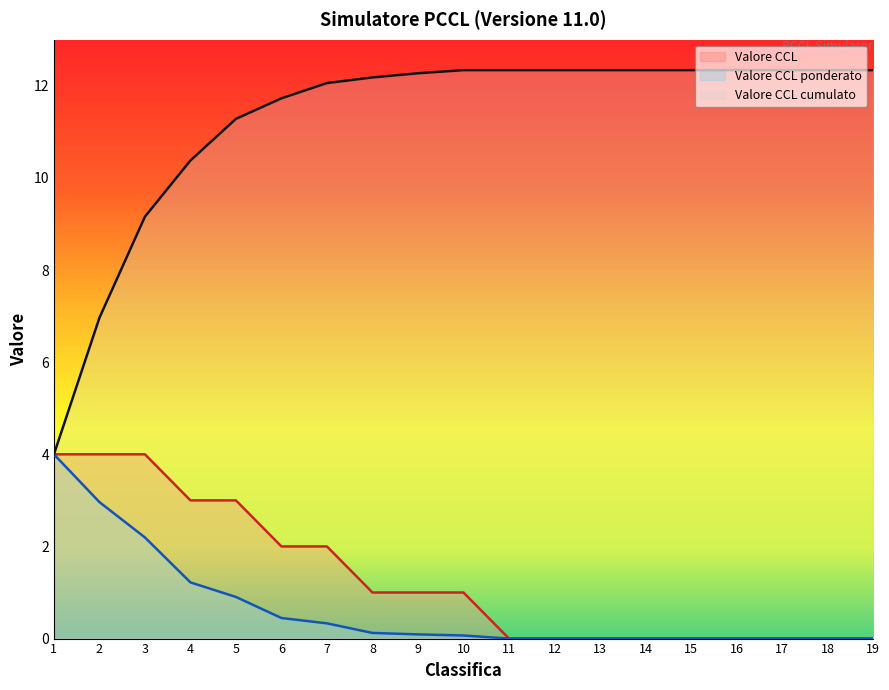

What is the average value of the Valore CCL ponderato series?

0.6